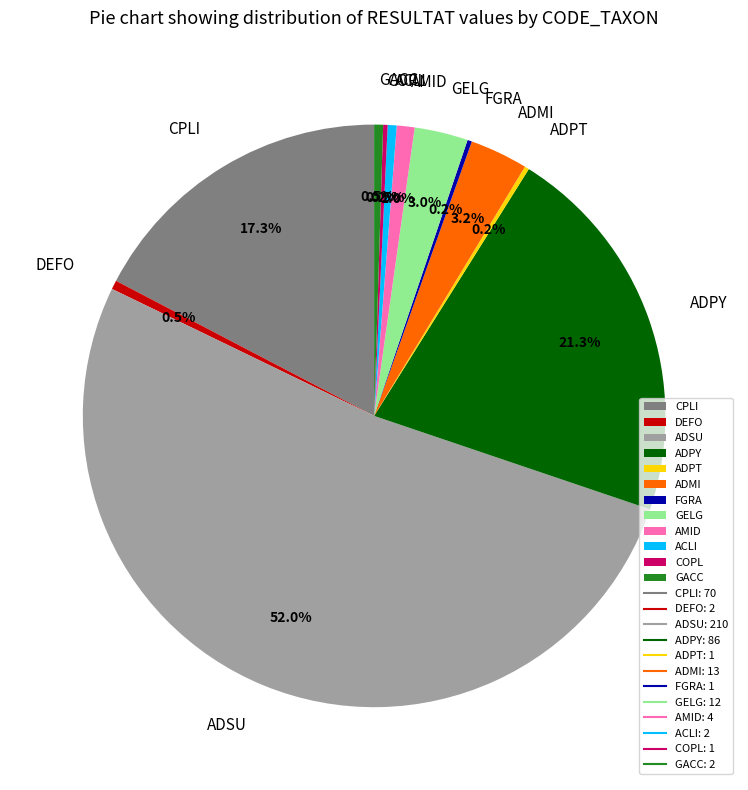

The ADMI slice represents 3% of the pie. True or false?

True